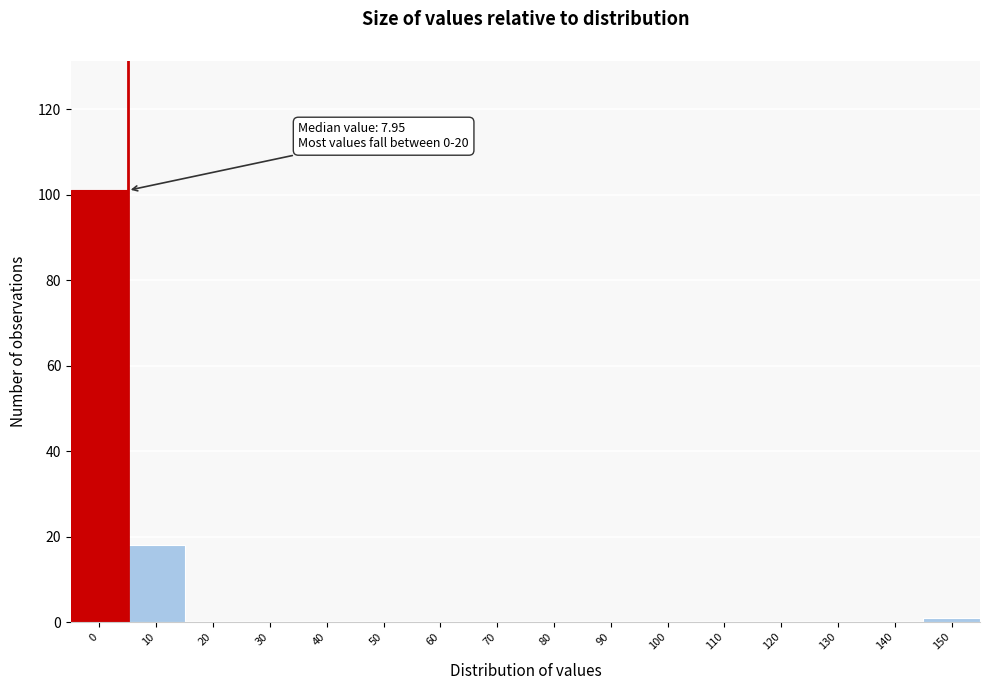

Reading left to right, list all the values displayed in this chart.

0=101	10=18	20=0	30=0	40=0	50=0	60=0	70=0	80=0	90=0	100=0	110=0	120=0	130=0	140=0	150=1